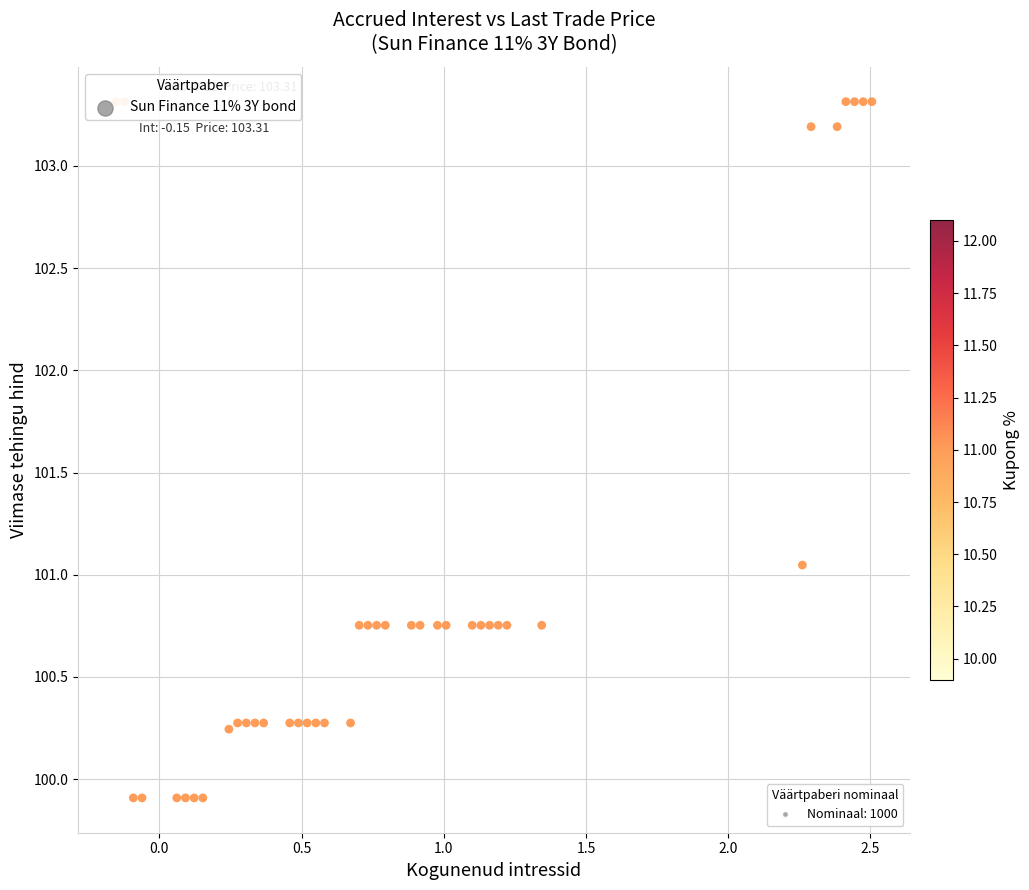

What is the range of X values (max minus min)?

2.7